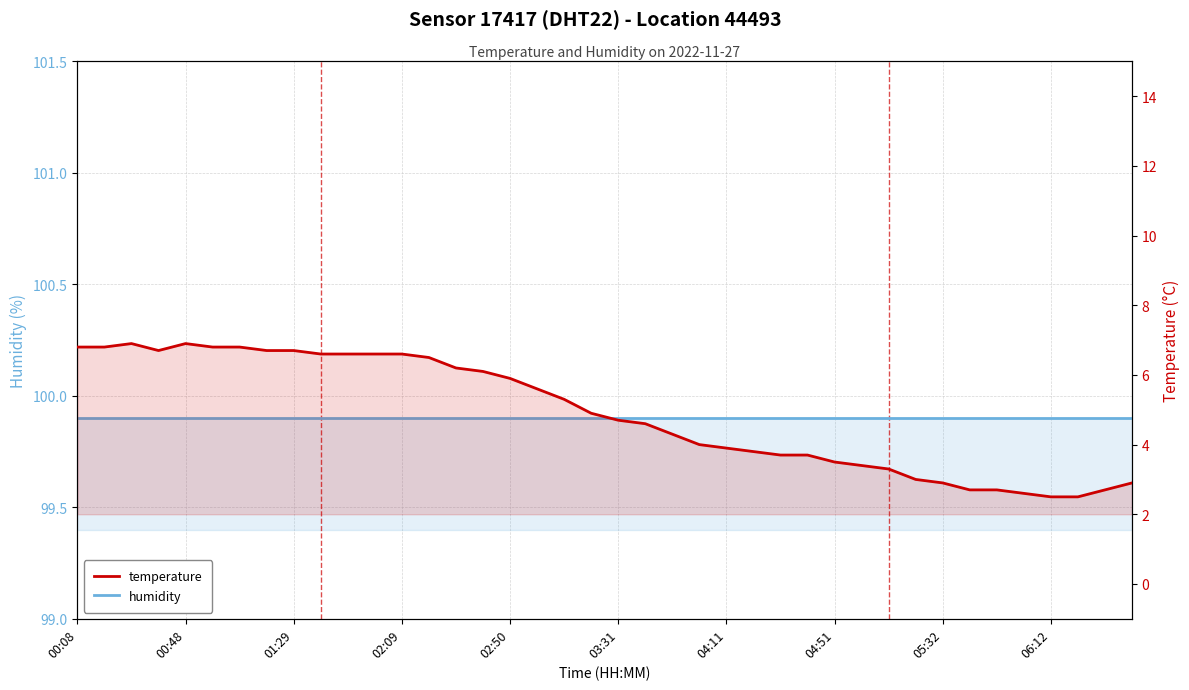

What is the minimum value for humidity?

99.9